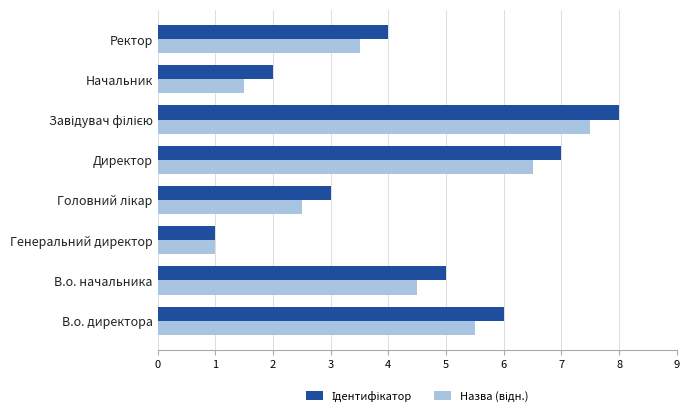

What is the spread (max minus min) of values at Директор?

0.5